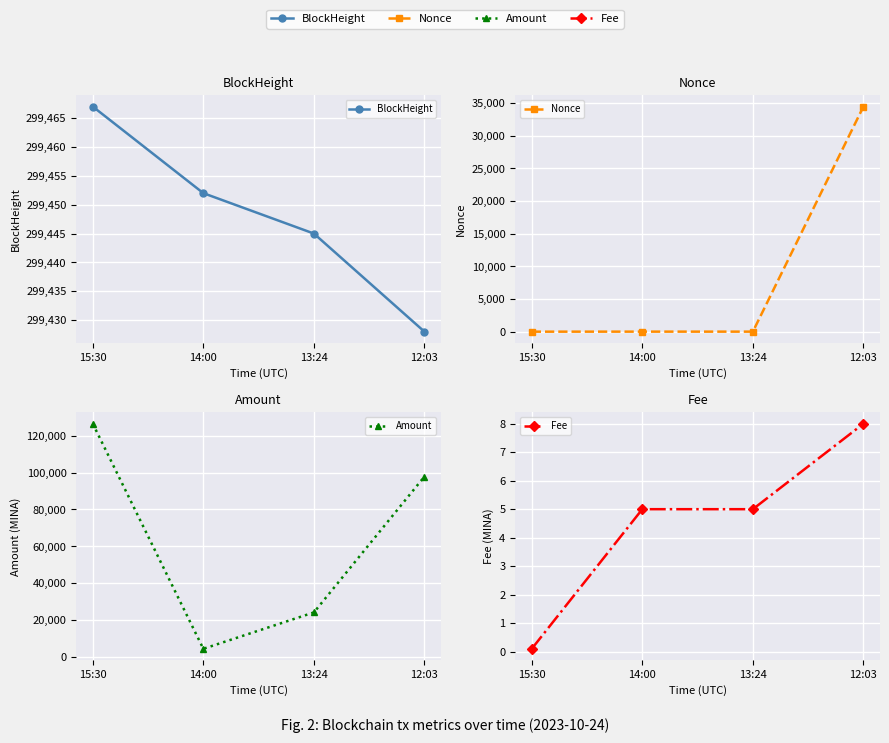

Is the value of BlockHeight at 14:00 greater than the value of Amount at 13:24?

Yes